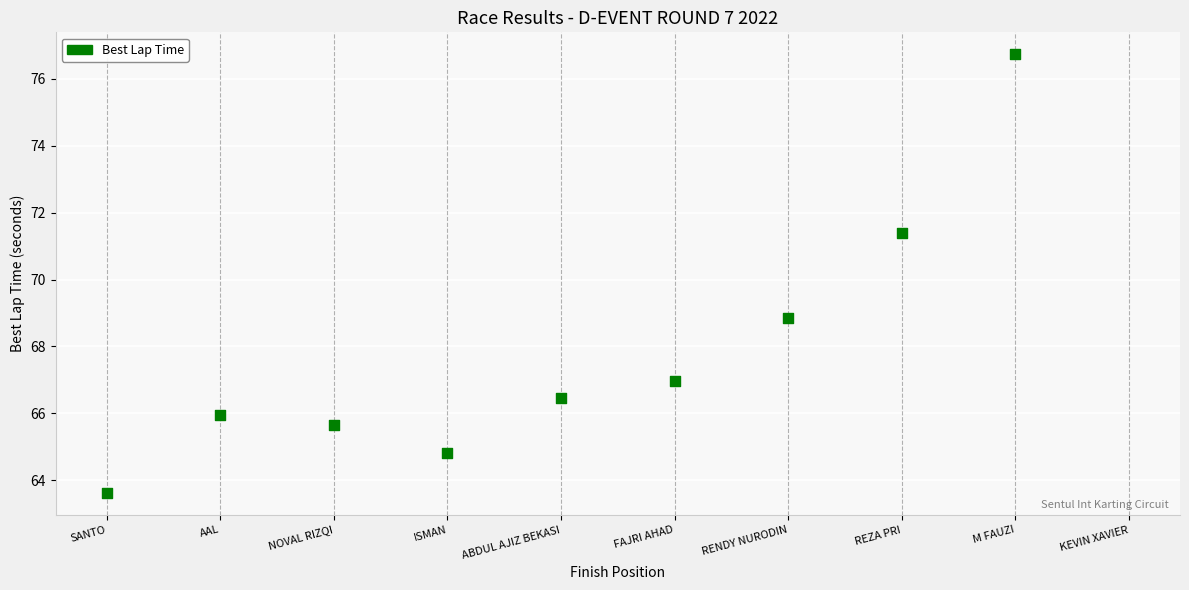

What is the range of Y values (max minus min)?

13.1